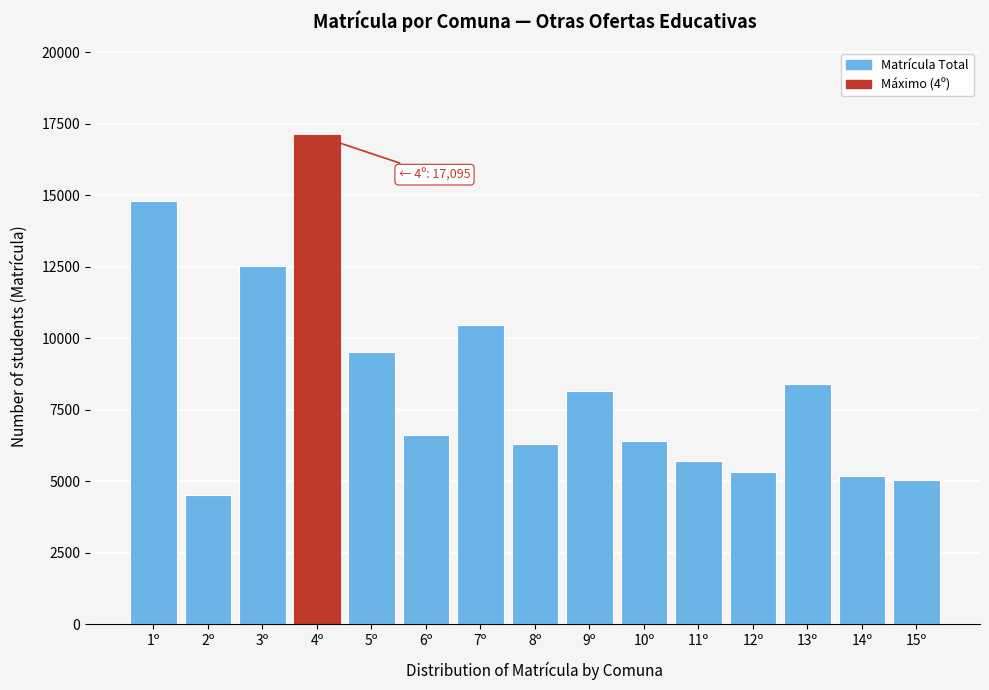

Reading left to right, transcribe all the data shown in this chart.

1º=14805	2º=4504	3º=12513	4º=17095	5º=9503	6º=6629	7º=10458	8º=6304	9º=8144	10º=6421	11º=5705	12º=5334	13º=8388	14º=5176	15º=5025